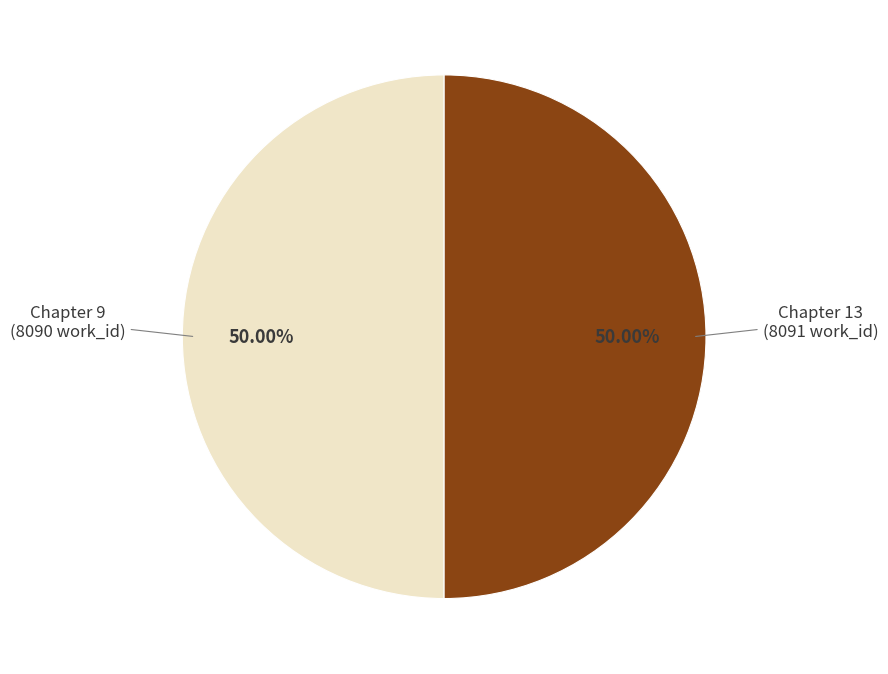

Count the number of slices in the pie.

2